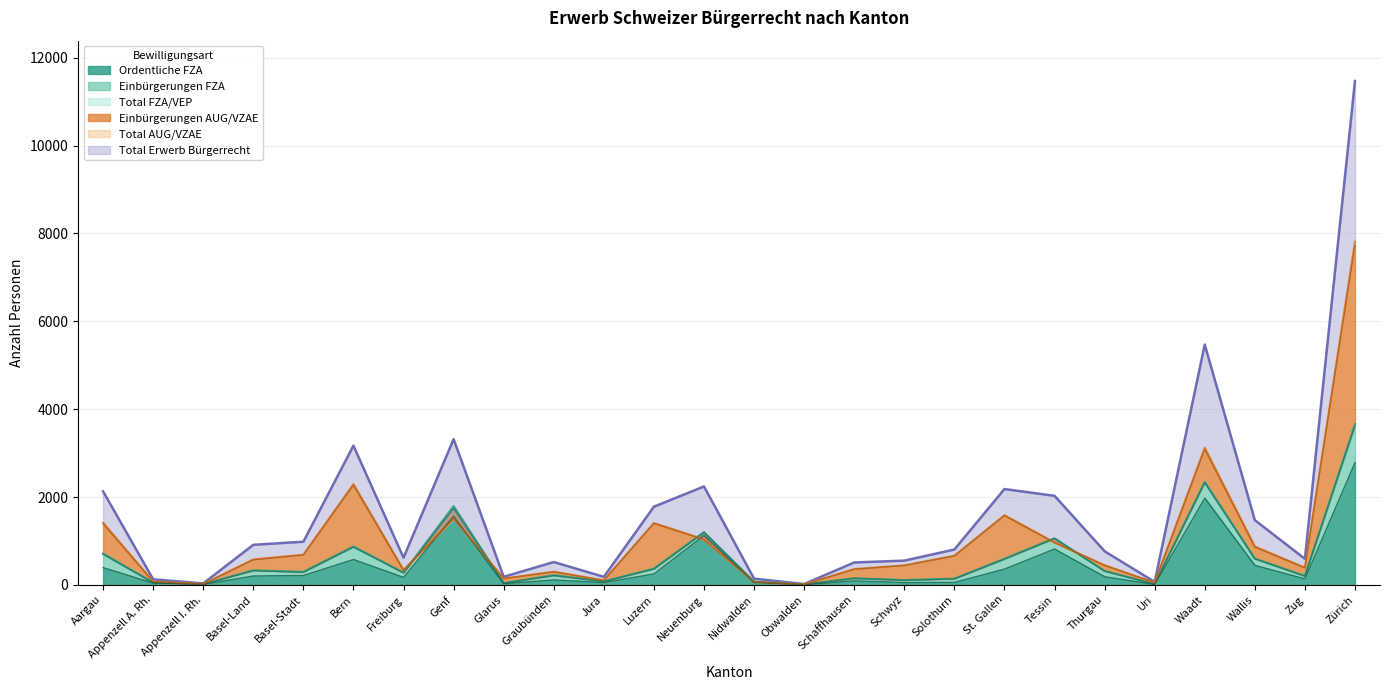

What is the label of the 18th point from the left?

Solothurn